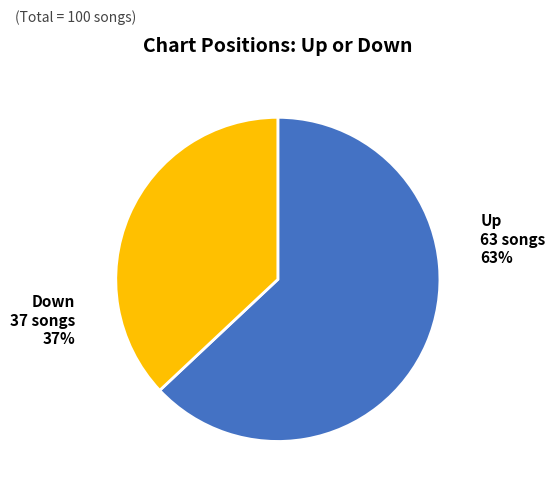

True or false: up accounts for 63% of the total.

True